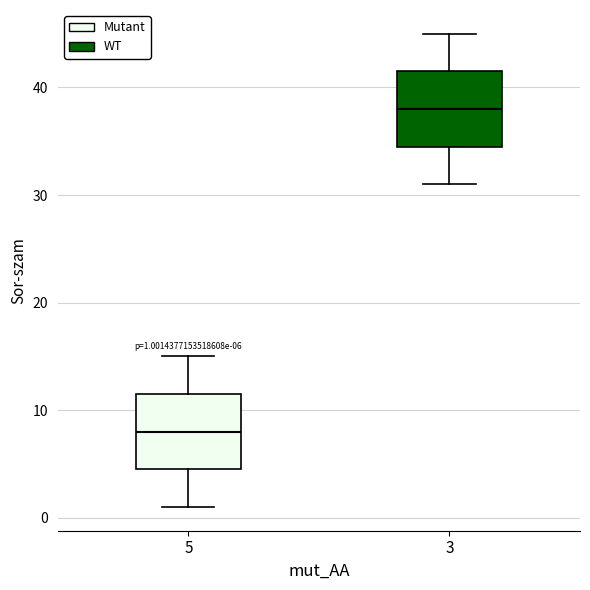

Which box has the lowest median line?

5